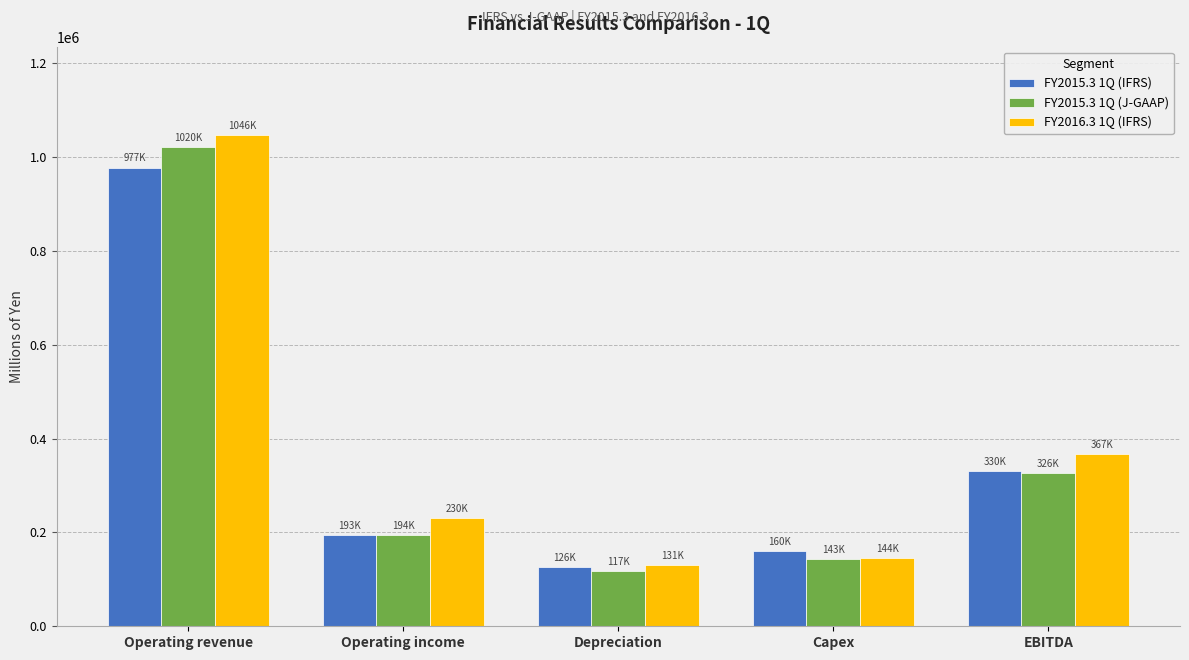

Read the FY2015.3 1Q (IFRS) value at EBITDA.

330750